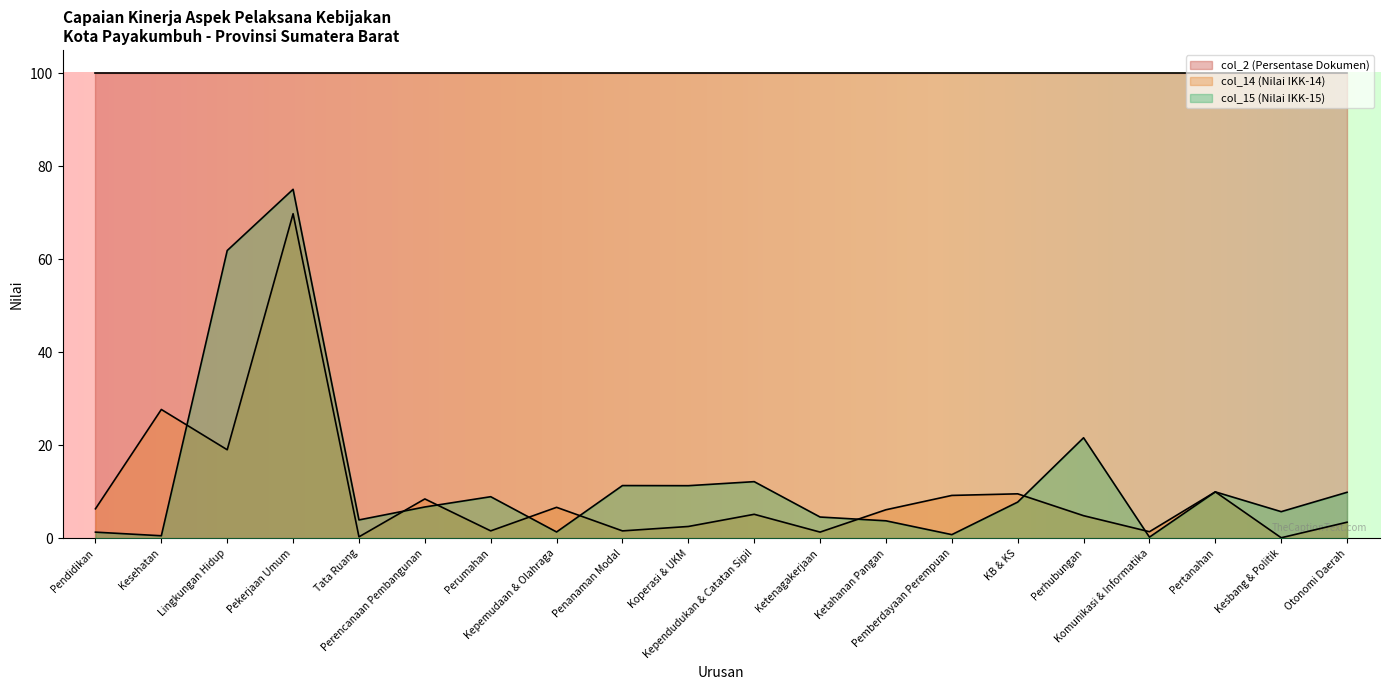

The col_14 series shows 0.9 at Penanaman Modal. True or false?

False